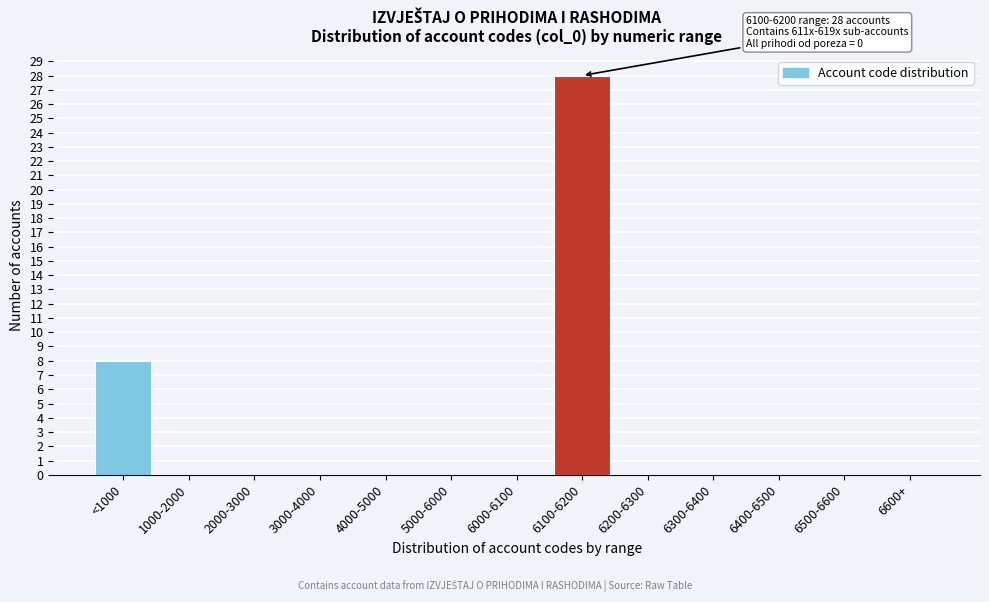

Reading left to right, list all the values displayed in this chart.

<1000=8	1000-2000=0	2000-3000=0	3000-4000=0	4000-5000=0	5000-6000=0	6000-6100=0	6100-6200=28	6200-6300=0	6300-6400=0	6400-6500=0	6500-6600=0	6600+=0